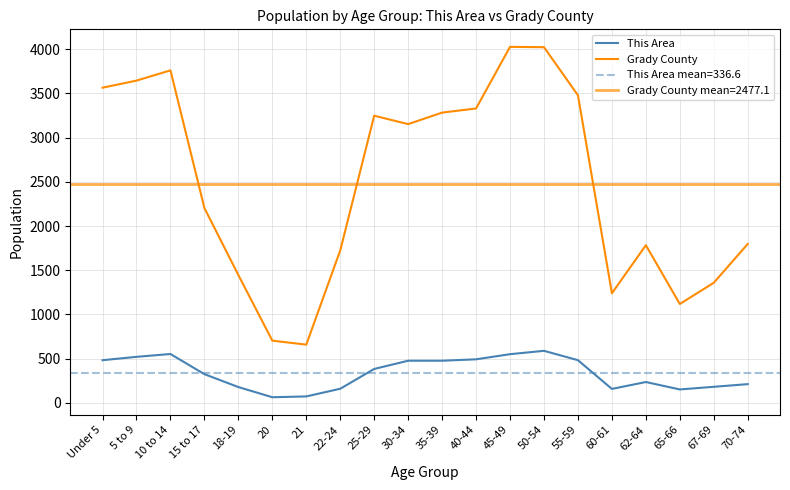

Reading left to right, what are all the values shown in this chart?

This Area: 482	520	552	324	178	63	72	159	383	476	476	492	550	588	482	157	235	151	181	211
Grady County: 3565	3645	3761	2203	1445	703	658	1724	3248	3153	3283	3330	4027	4023	3479	1239	1783	1118	1358	1797